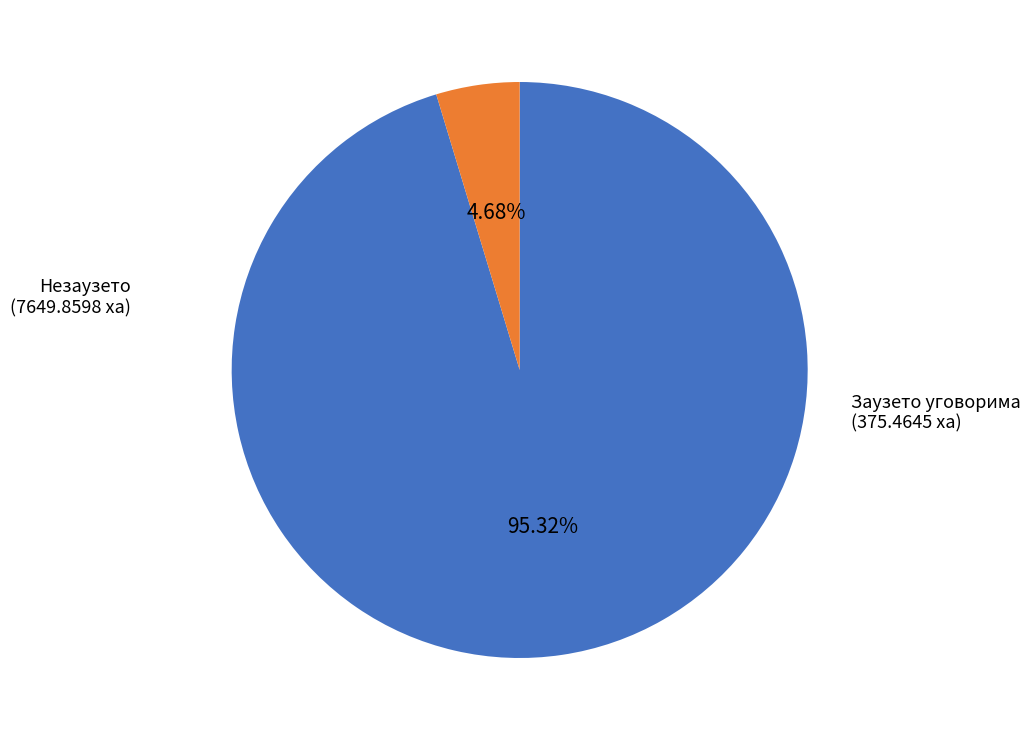

Which slice is the smallest?

Заузето уговорима